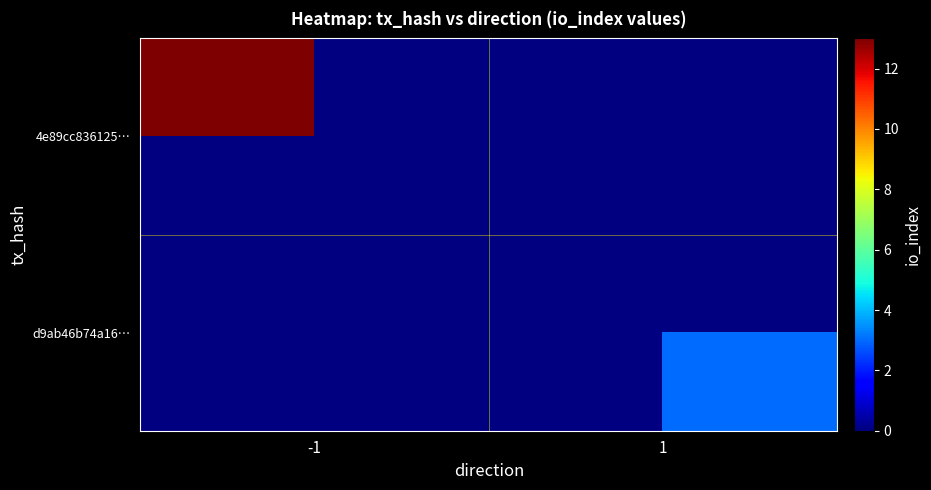

At which label does 4e89cc836125… reach its peak?

-1